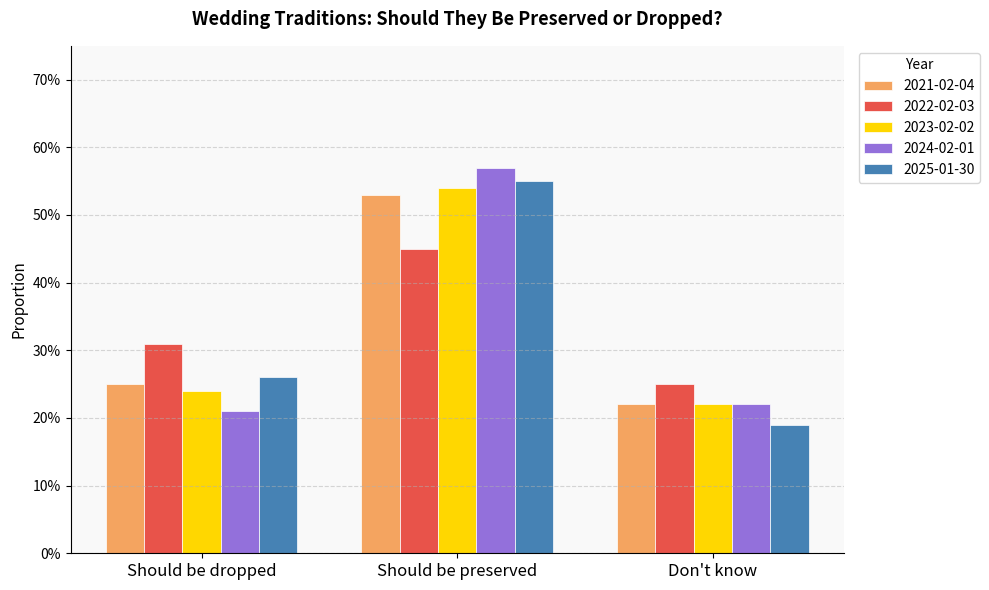

Which series has the largest range (max minus min)?

2025-01-30